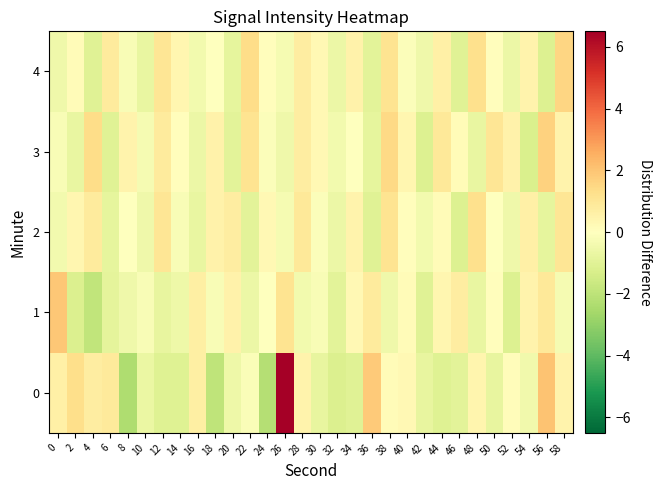

Reading right to left, what are all the values shown in this chart?

0: 58=0.5	56=2.0	54=-0.5	52=0.1	50=-0.8	48=0.4	46=-0.9	44=-1.1	42=-0.8	40=0.3	38=0.2	36=1.9	34=-1.0	32=-1.2	30=-0.8	28=0.5	26=6.5	24=-2.2	22=-0.2	20=-0.6	18=-1.9	16=0.7	14=-1.1	12=-1.1	10=-0.7	8=-2.4	6=0.9	4=0.7	2=1.3	0=0.6
1: 58=-0.3	56=1.0	54=0.5	52=-1.1	50=0.1	48=-0.7	46=0.8	44=0.4	42=-1.0	40=0.2	38=-0.5	36=0.9	34=0.3	32=-0.9	30=-0.2	28=-0.4	26=1.2	24=-0.0	22=-0.6	20=0.6	18=-0.2	16=0.7	14=-0.6	12=-0.8	10=-0.2	8=-0.6	6=-0.9	4=-1.9	2=-1.2	0=2.0
2: 58=1.1	56=-0.8	54=0.7	52=-0.5	50=-0.0	48=1.3	46=-1.1	44=0.2	42=-0.4	40=0.1	38=1.2	36=-1.0	34=0.5	32=-0.6	30=-0.1	28=1.0	26=-0.3	24=0.3	22=-0.9	20=0.8	18=0.6	16=-0.7	14=-0.2	12=1.1	10=-0.5	8=-0.0	6=-0.8	4=0.9	2=0.4	0=-0.4
3: 58=0.5	56=1.7	54=-1.2	52=0.6	50=1.1	48=-0.7	46=0.2	44=1.0	42=-1.1	40=0.4	38=1.5	36=-0.8	34=-0.0	32=-0.4	30=0.3	28=0.8	26=-0.5	24=-0.1	22=1.2	20=-0.9	18=0.6	16=-0.6	14=0.1	12=0.9	10=-0.3	8=0.5	6=-1.0	4=1.4	2=-0.7	0=-0.2
4: 58=1.6	56=-1.1	54=0.5	52=-0.6	50=0.1	48=1.3	46=-1.0	44=0.7	42=-0.5	40=-0.1	38=1.2	36=-0.9	34=0.6	32=-0.6	30=0.3	28=0.8	26=-0.3	24=0.1	22=1.4	20=-0.8	18=-0.0	16=-0.4	14=0.4	12=1.1	10=-0.7	8=-0.2	6=0.9	4=-1.0	2=0.2	0=-0.5